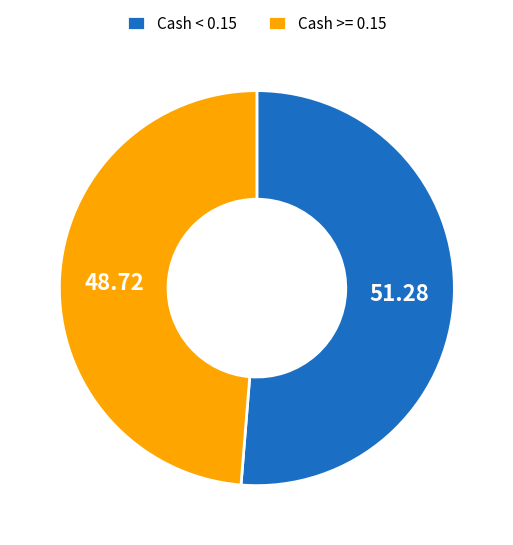

Approximately how many times larger is the value at Cash >= 0.15 compared to Cash < 0.15?

0.9